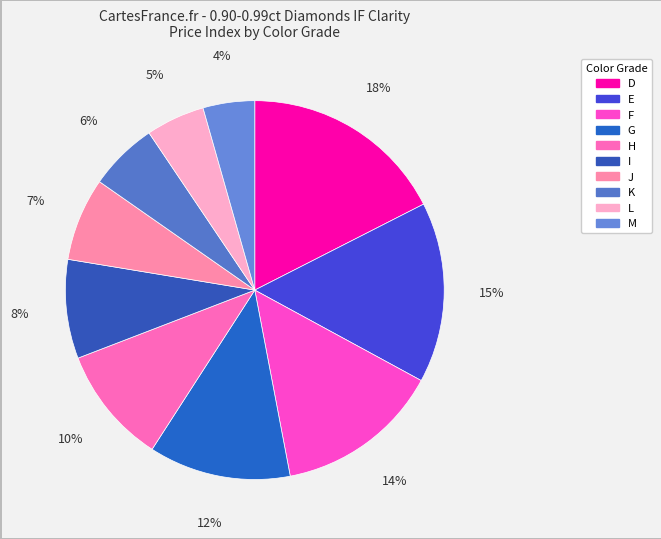

Is L the majority of the pie?

No